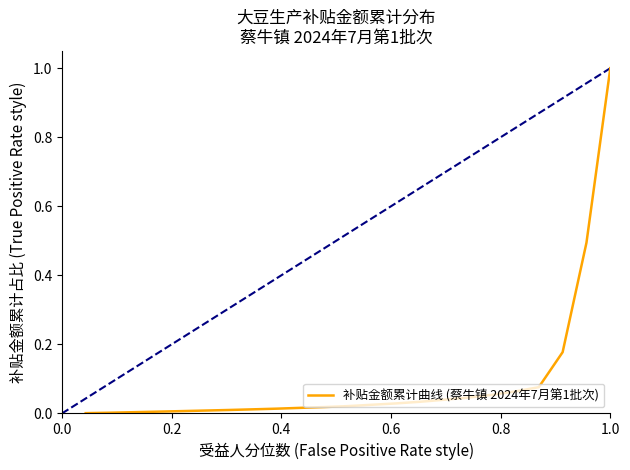

What is the maximum value shown in the chart?

1.0